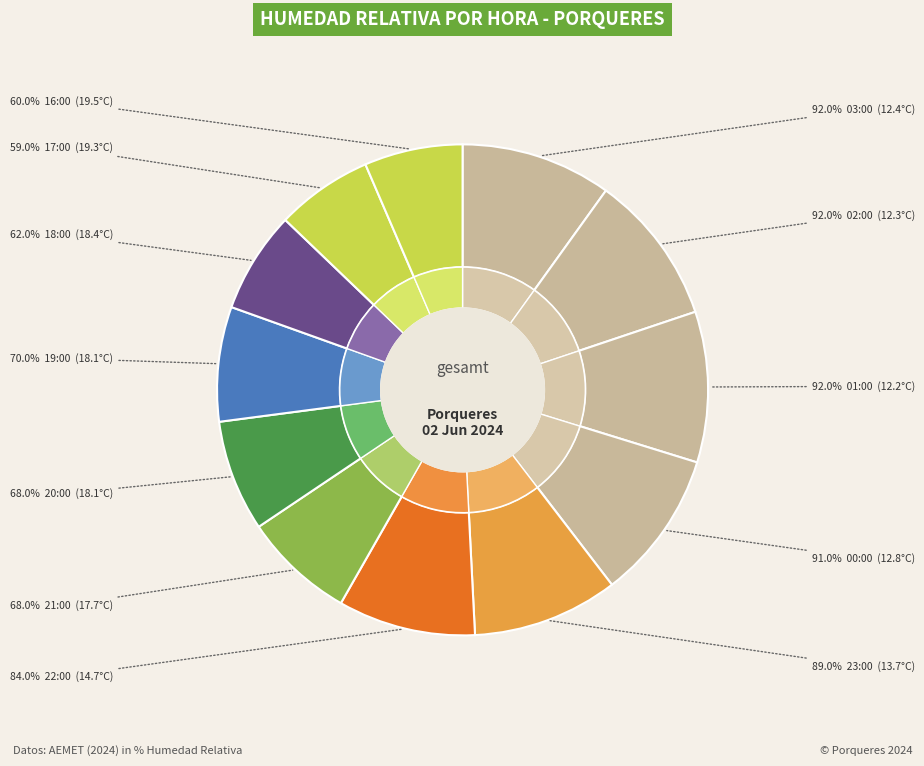

Do 23:00 and 18:00 together represent more than half of the pie?

No